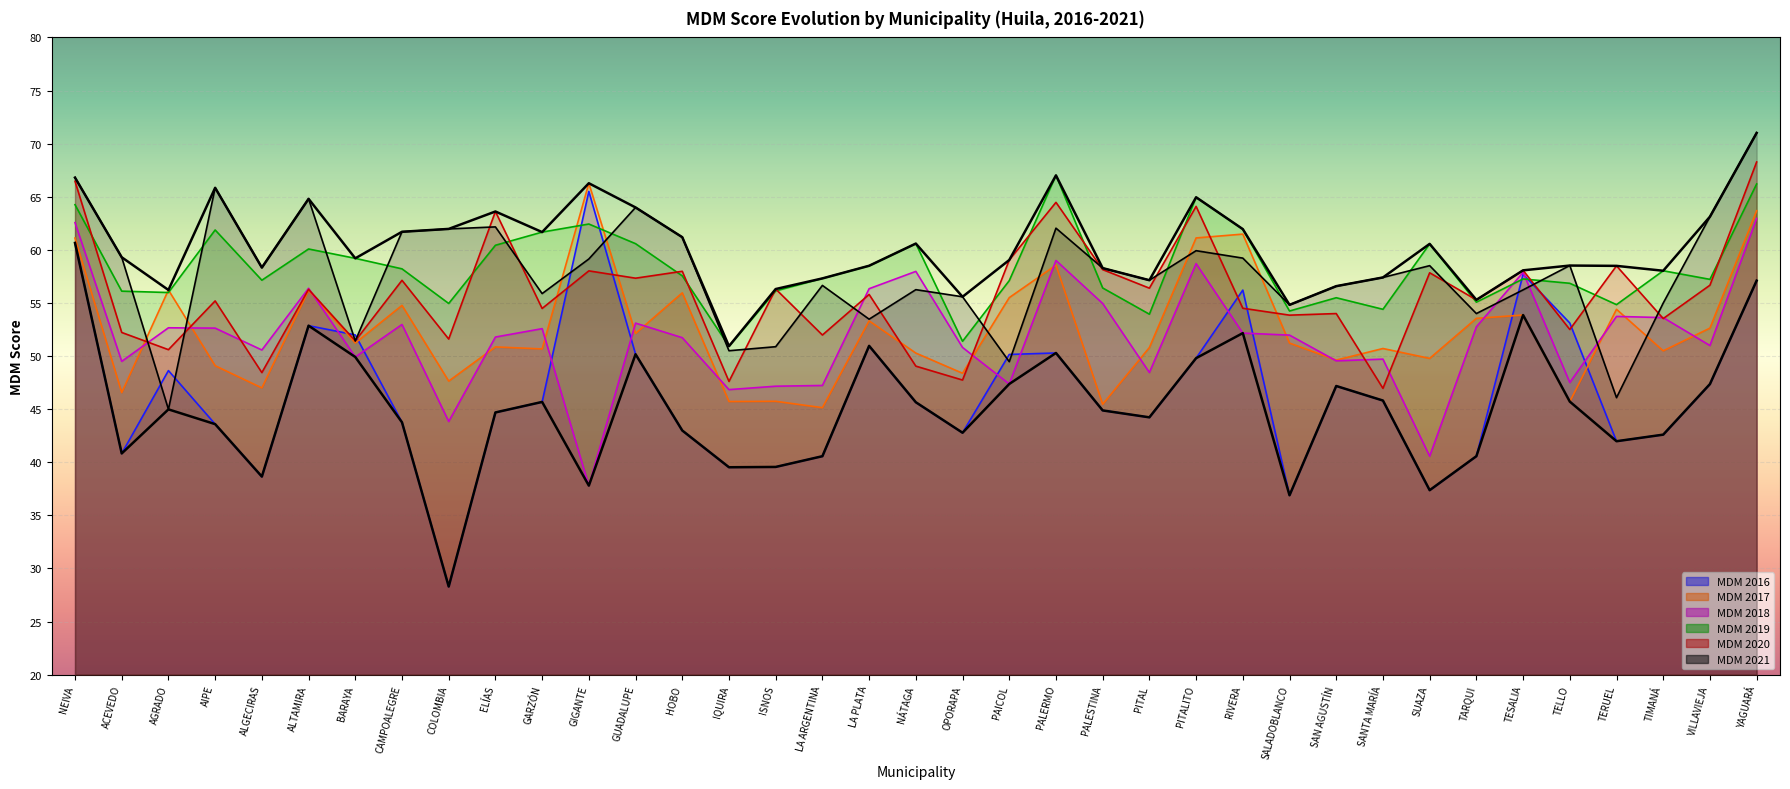

True or false: MDM 2019 has more than 2 interior local peaks.

True